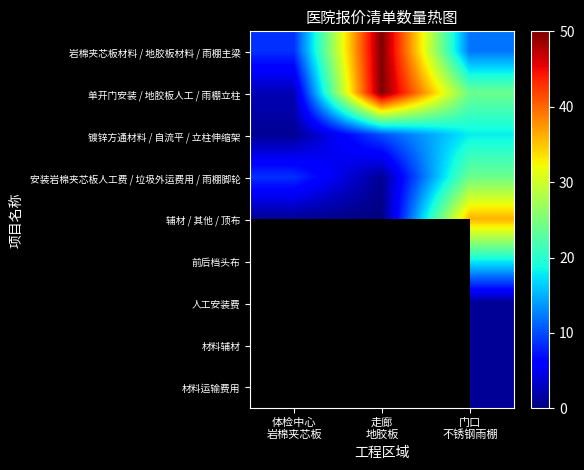

Is the value of 人工安装费 at 门口 不锈钢雨棚 greater than the value of 前后档头布 at 门口 不锈钢雨棚?

No